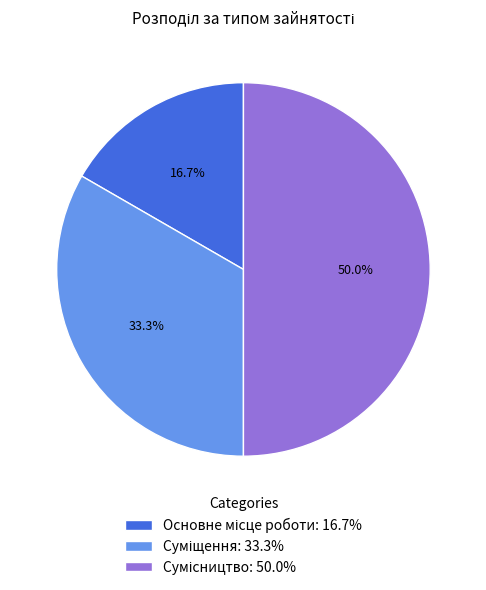

Does Сумісництво represent more than half of the total?

No